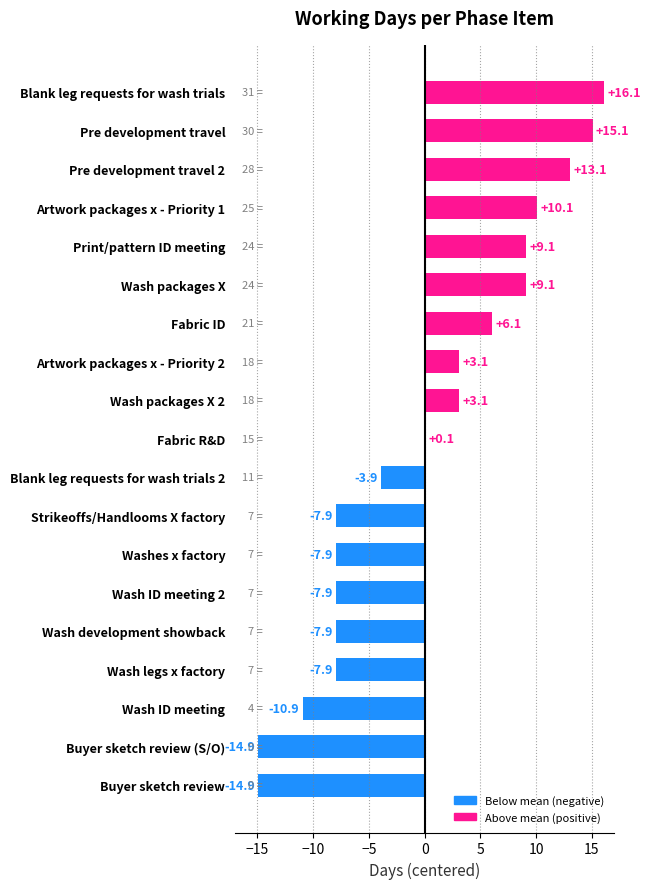

What value does the data have at Buyer sketch review (S/O)?

-14.9